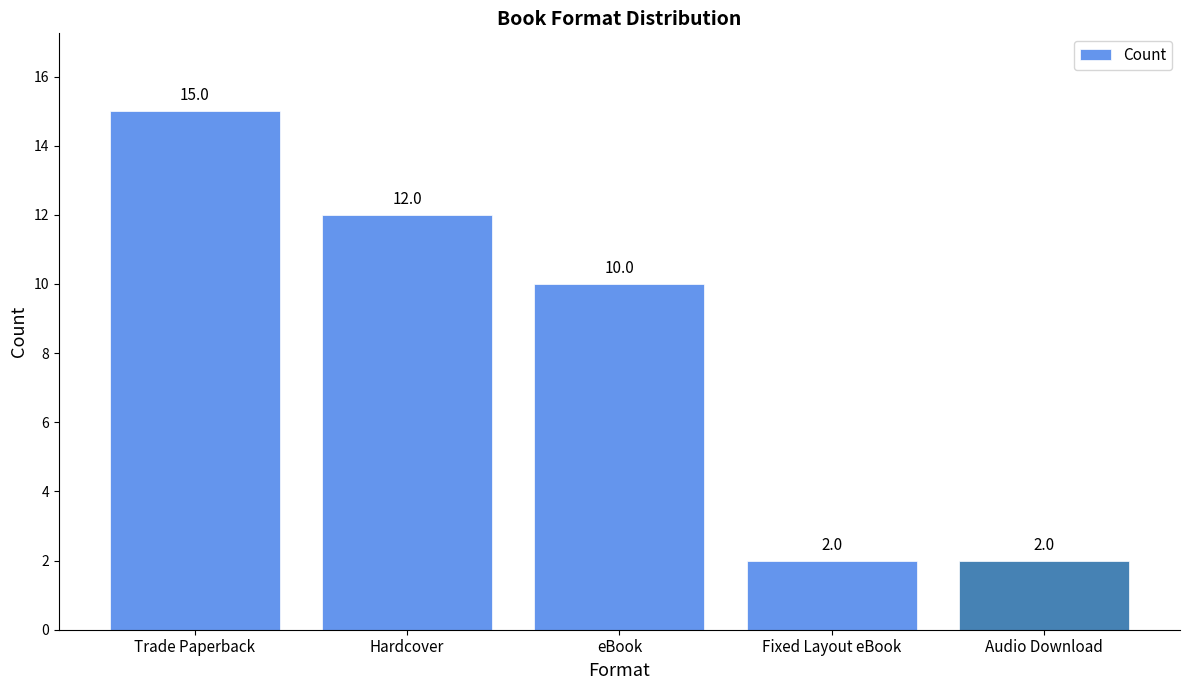

What is the approximate value at Trade Paperback, to the nearest 5?

15